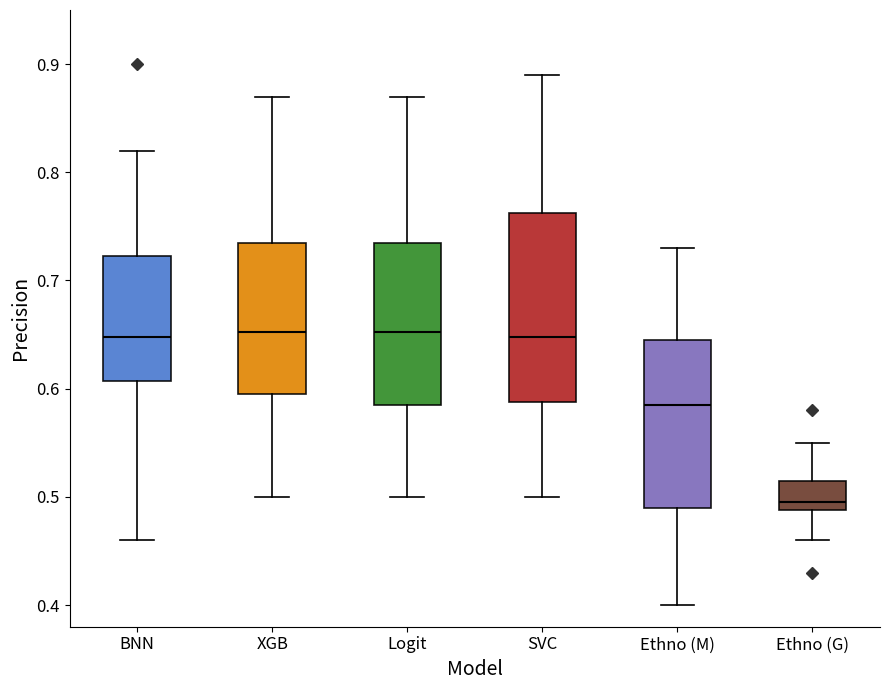

Where does the upper whisker of the box for SVC end on the y-axis? The values are not printed on the chart, so give them approximately, as read against the axis.

0.89